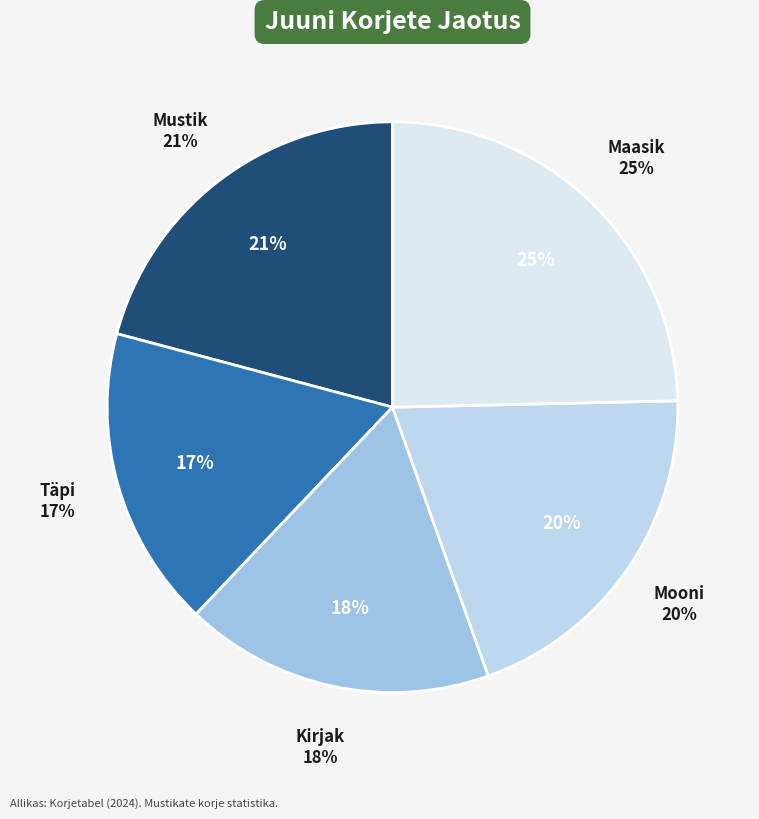

True or false: Kirjak accounts for 12% of the total.

False